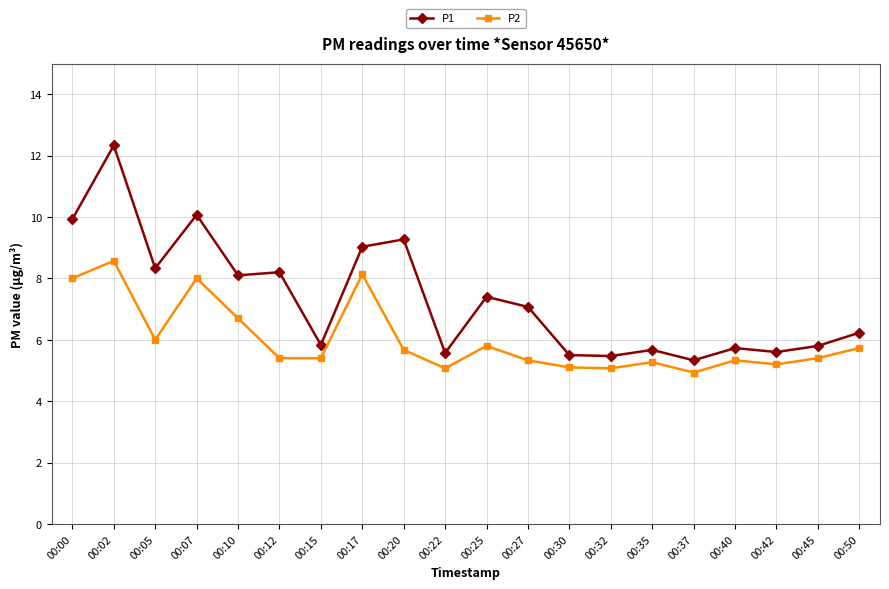

True or false: P2 and P1 intersect in this chart.

False